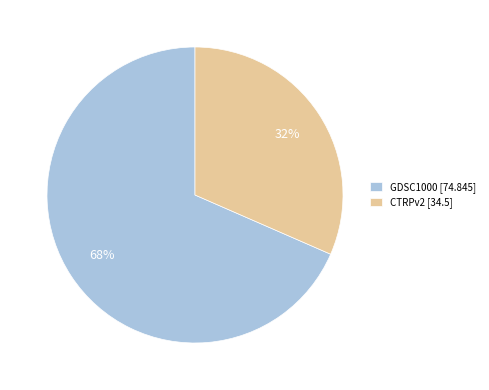

What is the smallest slice in the pie chart?

CTRPv2